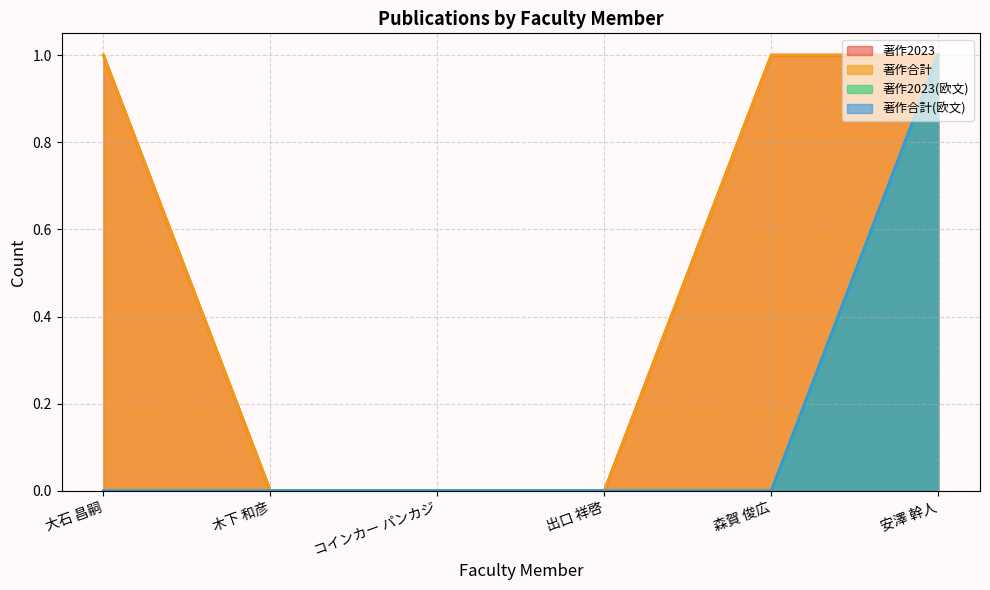

How many 著作2023 values are between 0 and 1?

6